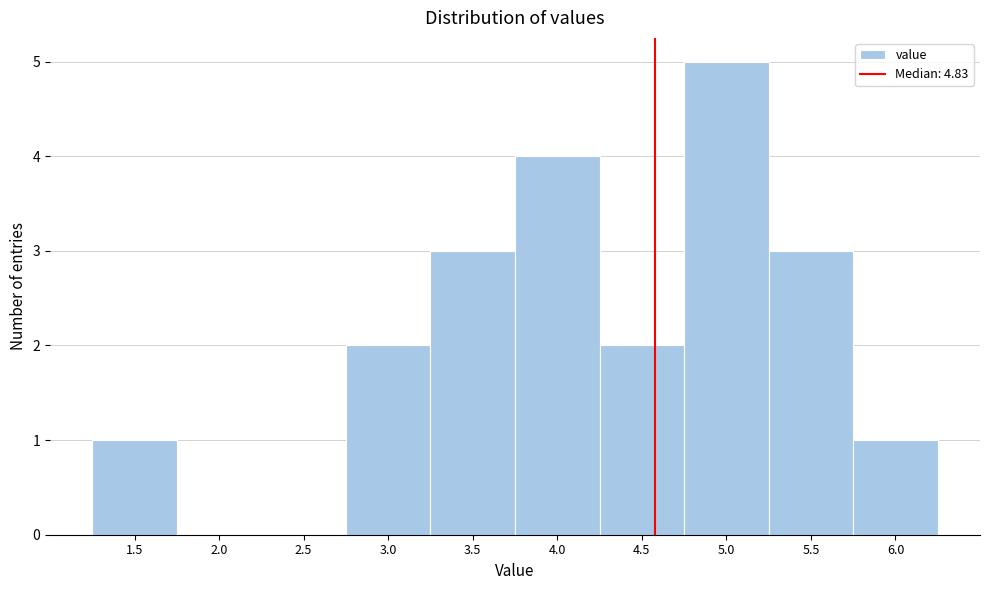

Reading left to right, what are all the values shown in this chart?

1.5=1	2.0=0	2.5=0	3.0=2	3.5=3	4.0=4	4.5=2	5.0=5	5.5=3	6.0=1